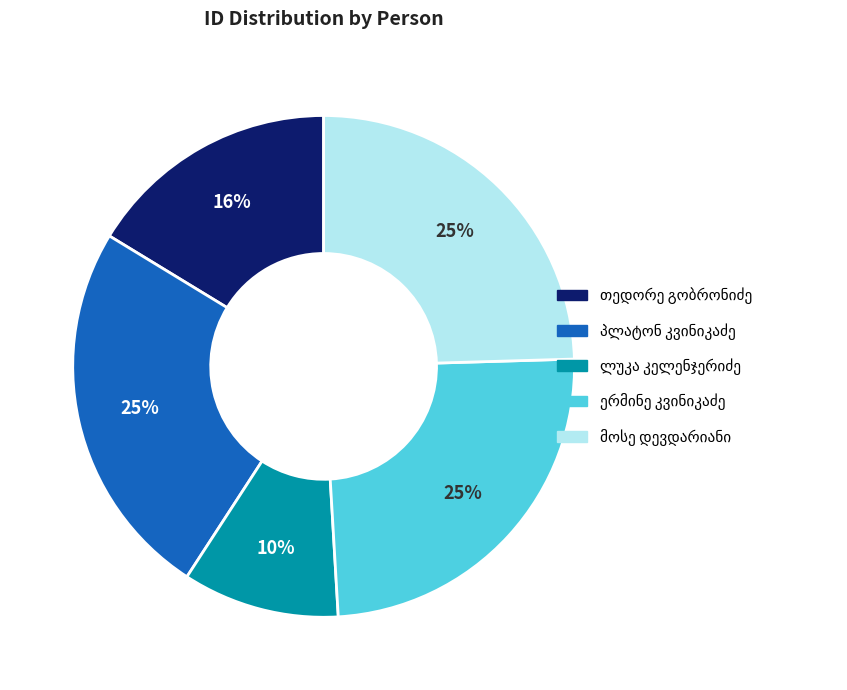

To the nearest percent, what is the average slice percentage?

20%